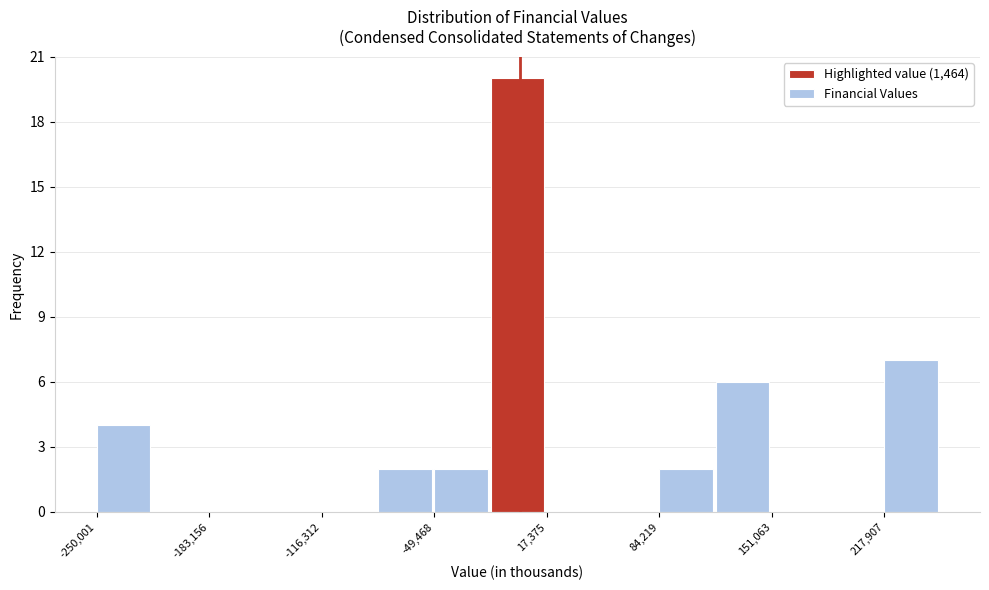

Around what value on the x-axis is the tallest bar? Give the approximate position of its centre, as read against the axis.

0